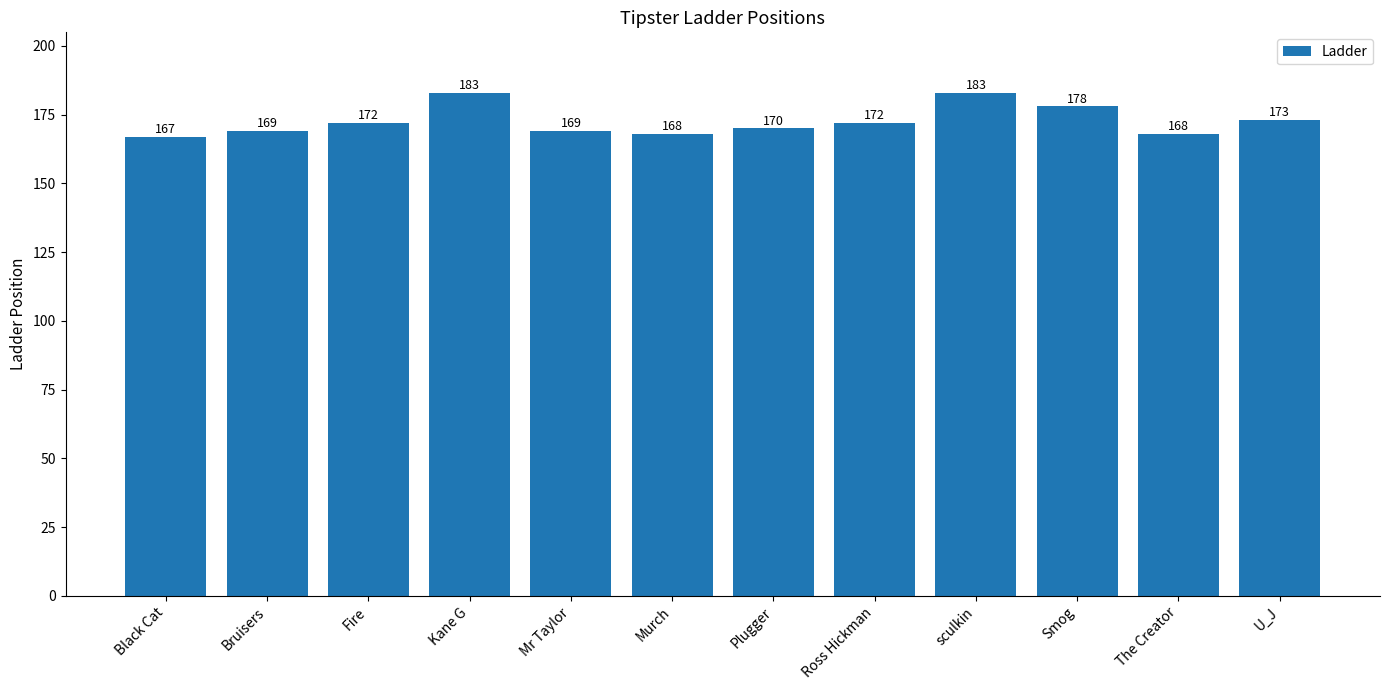

The chart shows a value of 37 at Black Cat. True or false?

False